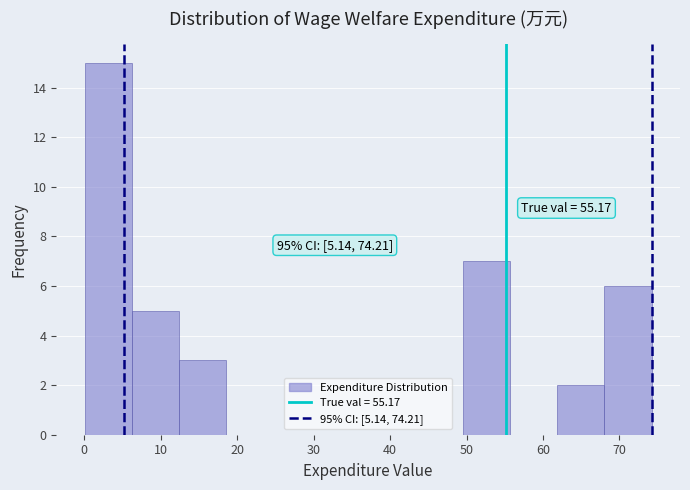

Over which range of the x-axis is the bar tallest?

0 to 6